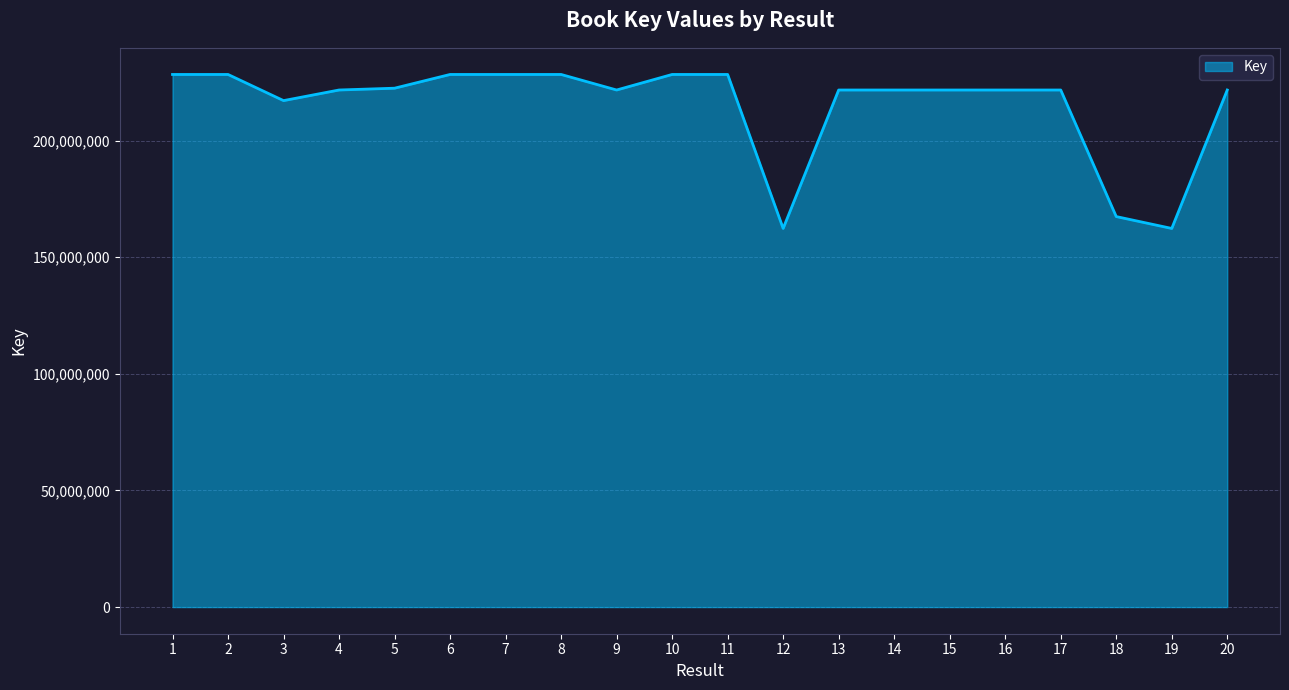

Approximately how many times larger is the value at 10 compared to 12?

1.4